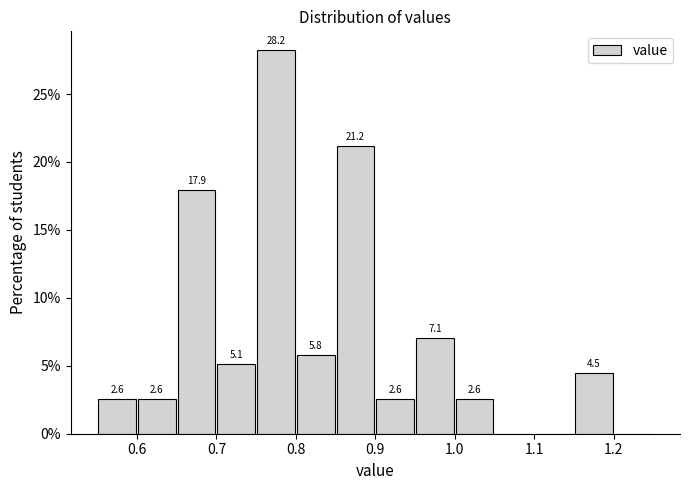

Which range on the x-axis has the tallest bar?

0.75 to 0.80